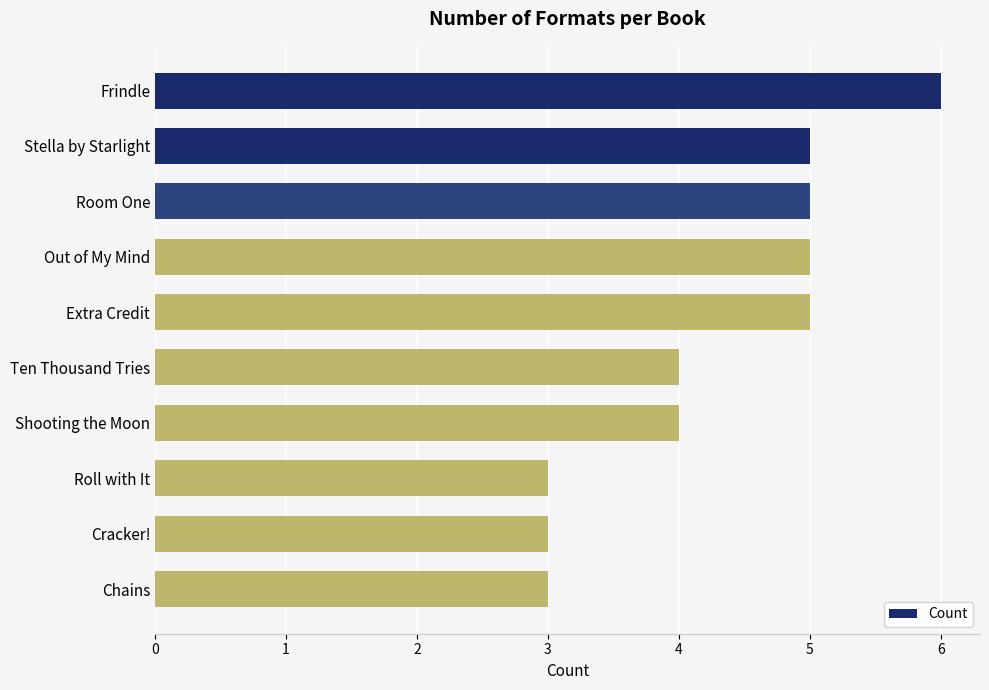

What is the average value?

4